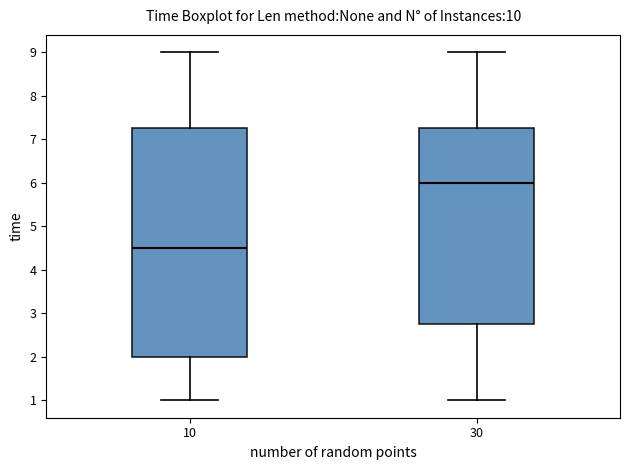

Reading left to right, transcribe this box plot: for each box, give where its median line is, the range the box spans, and where its two whiskers end, as read against the y-axis. The values are not printed on the chart, so give them approximately, as read against the axis.

10: median 4.5, box 2.0 to 7.3, whiskers 1.0 to 9.0
30: median 6.0, box 2.8 to 7.3, whiskers 1.0 to 9.0